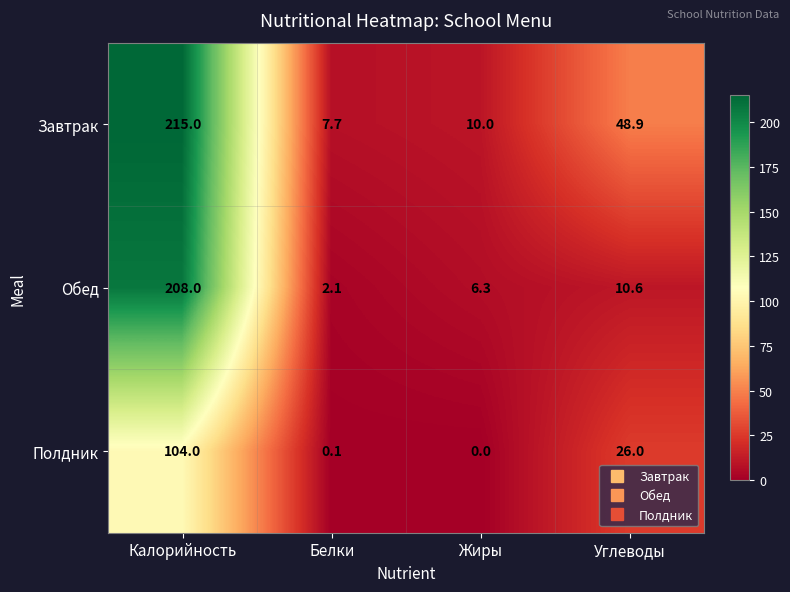

At which label does Полдник first exceed 26?

Калорийность